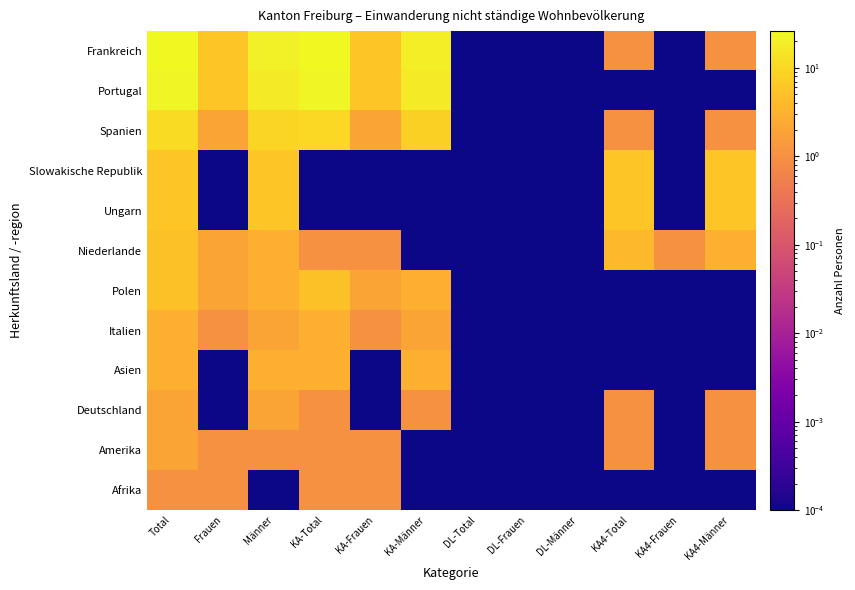

Reading left to right, transcribe all the data shown in this chart.

Frankreich: Total=26.0	Frauen=6.0	Männer=20.0	KA-Total=25.0	KA-Frauen=6.0	KA-Männer=19.0	DL-Total=0.0	DL-Frauen=0.0	DL-Männer=0.0	KA4-Total=1.0	KA4-Frauen=0.0	KA4-Männer=1.0
Portugal: Total=23.0	Frauen=6.0	Männer=17.0	KA-Total=23.0	KA-Frauen=6.0	KA-Männer=17.0	DL-Total=0.0	DL-Frauen=0.0	DL-Männer=0.0	KA4-Total=0.0	KA4-Frauen=0.0	KA4-Männer=0.0
Spanien: Total=11.0	Frauen=2.0	Männer=9.0	KA-Total=10.0	KA-Frauen=2.0	KA-Männer=8.0	DL-Total=0.0	DL-Frauen=0.0	DL-Männer=0.0	KA4-Total=1.0	KA4-Frauen=0.0	KA4-Männer=1.0
Slowakische Republik: Total=6.0	Frauen=0.0	Männer=6.0	KA-Total=0.0	KA-Frauen=0.0	KA-Männer=0.0	DL-Total=0.0	DL-Frauen=0.0	DL-Männer=0.0	KA4-Total=6.0	KA4-Frauen=0.0	KA4-Männer=6.0
Ungarn: Total=6.0	Frauen=0.0	Männer=6.0	KA-Total=0.0	KA-Frauen=0.0	KA-Männer=0.0	DL-Total=0.0	DL-Frauen=0.0	DL-Männer=0.0	KA4-Total=6.0	KA4-Frauen=0.0	KA4-Männer=6.0
Niederlande: Total=5.0	Frauen=2.0	Männer=3.0	KA-Total=1.0	KA-Frauen=1.0	KA-Männer=0.0	DL-Total=0.0	DL-Frauen=0.0	DL-Männer=0.0	KA4-Total=4.0	KA4-Frauen=1.0	KA4-Männer=3.0
Polen: Total=5.0	Frauen=2.0	Männer=3.0	KA-Total=5.0	KA-Frauen=2.0	KA-Männer=3.0	DL-Total=0.0	DL-Frauen=0.0	DL-Männer=0.0	KA4-Total=0.0	KA4-Frauen=0.0	KA4-Männer=0.0
Italien: Total=3.0	Frauen=1.0	Männer=2.0	KA-Total=3.0	KA-Frauen=1.0	KA-Männer=2.0	DL-Total=0.0	DL-Frauen=0.0	DL-Männer=0.0	KA4-Total=0.0	KA4-Frauen=0.0	KA4-Männer=0.0
Asien: Total=3.0	Frauen=0.0	Männer=3.0	KA-Total=3.0	KA-Frauen=0.0	KA-Männer=3.0	DL-Total=0.0	DL-Frauen=0.0	DL-Männer=0.0	KA4-Total=0.0	KA4-Frauen=0.0	KA4-Männer=0.0
Deutschland: Total=2.0	Frauen=0.0	Männer=2.0	KA-Total=1.0	KA-Frauen=0.0	KA-Männer=1.0	DL-Total=0.0	DL-Frauen=0.0	DL-Männer=0.0	KA4-Total=1.0	KA4-Frauen=0.0	KA4-Männer=1.0
Amerika: Total=2.0	Frauen=1.0	Männer=1.0	KA-Total=1.0	KA-Frauen=1.0	KA-Männer=0.0	DL-Total=0.0	DL-Frauen=0.0	DL-Männer=0.0	KA4-Total=1.0	KA4-Frauen=0.0	KA4-Männer=1.0
Afrika: Total=1.0	Frauen=1.0	Männer=0.0	KA-Total=1.0	KA-Frauen=1.0	KA-Männer=0.0	DL-Total=0.0	DL-Frauen=0.0	DL-Männer=0.0	KA4-Total=0.0	KA4-Frauen=0.0	KA4-Männer=0.0